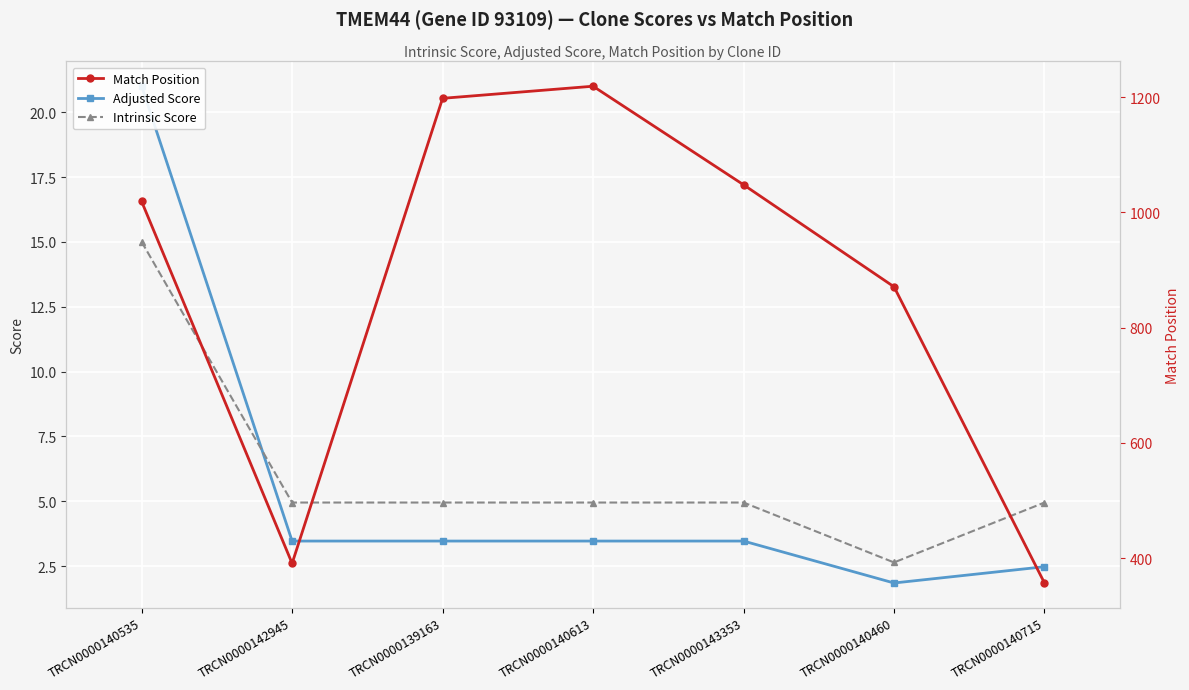

Between TRCN0000140460 and TRCN0000140715, which series saw the biggest shift?

Match Position